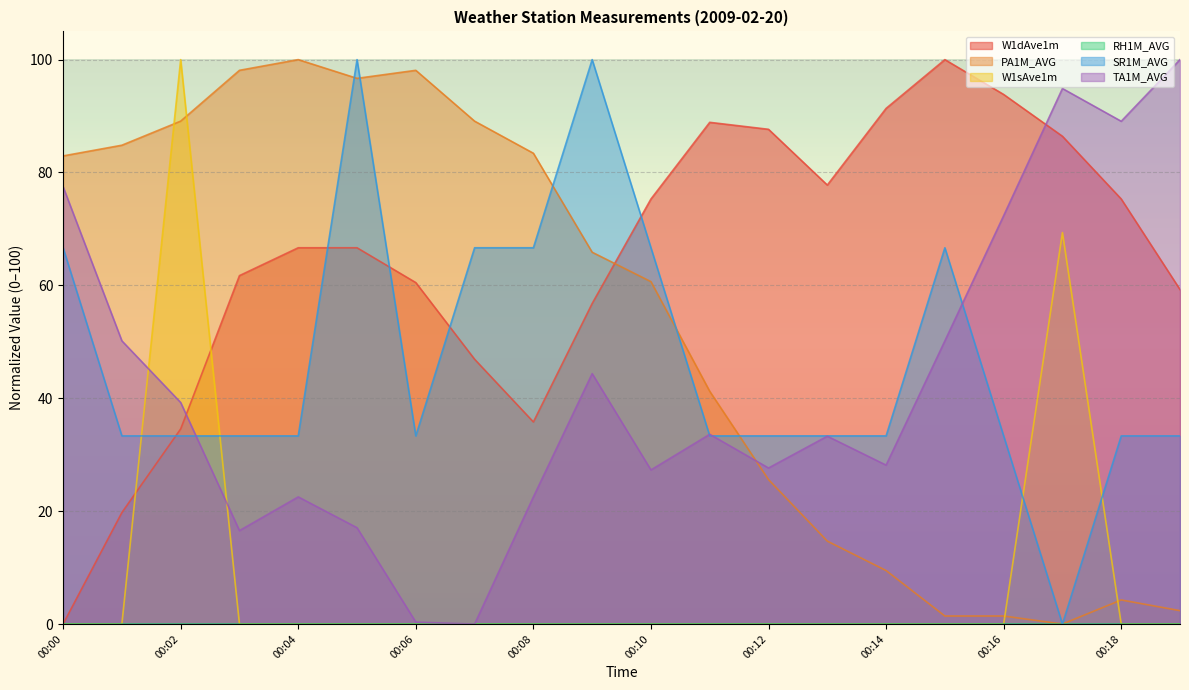

Reading right to left, transcribe all the data shown in this chart.

W1dAve1m: 00:19=59.3	00:18=75.3	00:17=86.4	00:16=93.8	00:15=100.0	00:14=91.4	00:13=77.8	00:12=87.7	00:11=88.9	00:10=75.3	00:09=56.8	00:08=35.8	00:07=46.9	00:06=60.5	00:05=66.7	00:04=66.7	00:03=61.7	00:02=34.6	00:01=19.8	00:00=0.0
PA1M_AVG: 00:19=2.4	00:18=4.3	00:17=0.0	00:16=1.4	00:15=1.4	00:14=9.5	00:13=14.7	00:12=25.6	00:11=41.2	00:10=60.7	00:09=65.9	00:08=83.4	00:07=89.1	00:06=98.1	00:05=96.7	00:04=100.0	00:03=98.1	00:02=89.1	00:01=84.8	00:00=82.9
W1sAve1m: 00:19=0.0	00:18=0.0	00:17=69.4	00:16=0.0	00:15=0.0	00:14=0.0	00:13=0.0	00:12=0.0	00:11=0.0	00:10=0.0	00:09=0.0	00:08=0.0	00:07=0.0	00:06=0.0	00:05=0.0	00:04=0.0	00:03=0.0	00:02=100.0	00:01=0.0	00:00=0.0
SR1M_AVG: 00:19=33.3	00:18=33.3	00:17=0.0	00:16=33.3	00:15=66.7	00:14=33.3	00:13=33.3	00:12=33.3	00:11=33.3	00:10=66.7	00:09=100.0	00:08=66.7	00:07=66.7	00:06=33.3	00:05=100.0	00:04=33.3	00:03=33.3	00:02=33.3	00:01=33.3	00:00=66.7
TA1M_AVG: 00:19=100.0	00:18=89.1	00:17=94.9	00:16=72.4	00:15=50.2	00:14=28.2	00:13=33.3	00:12=27.6	00:11=33.6	00:10=27.3	00:09=44.4	00:08=22.5	00:07=0.0	00:06=0.3	00:05=17.1	00:04=22.5	00:03=16.6	00:02=39.2	00:01=50.2	00:00=77.5